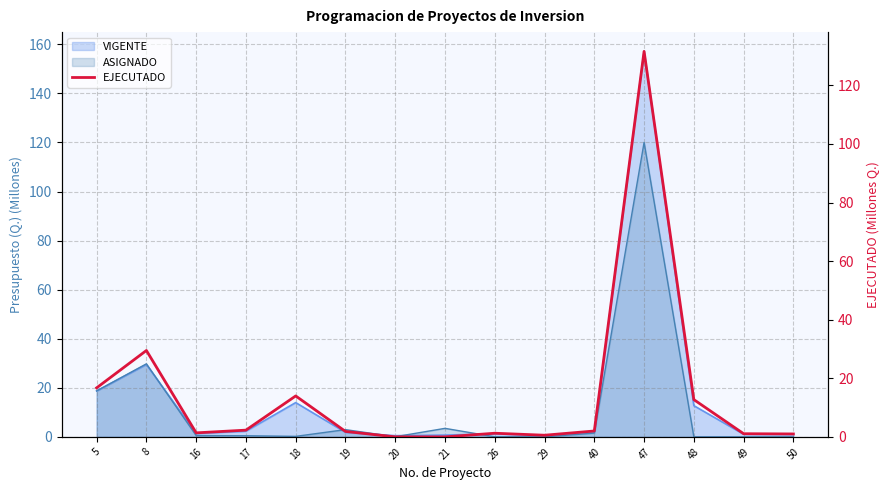

What is the sum of all values?

215.9